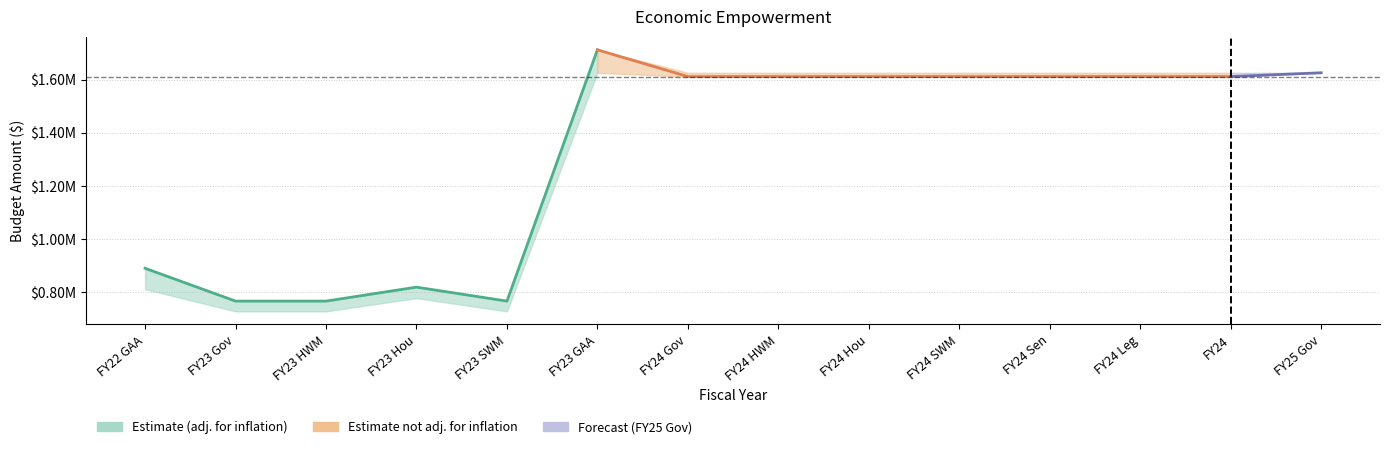

What is the minimum value shown in the chart?

726700